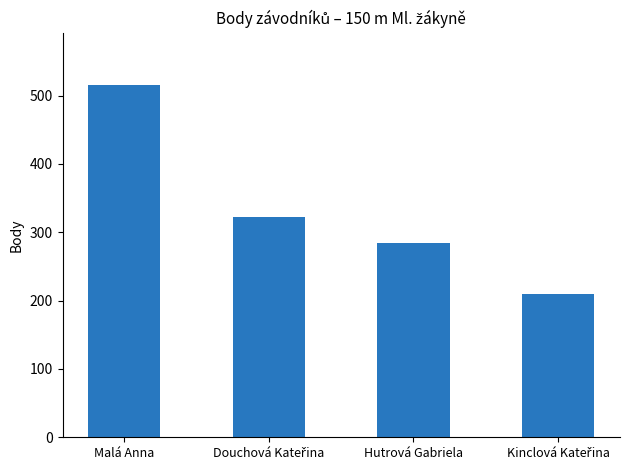

True or false: the data shows 470 at Hutrová Gabriela.

False